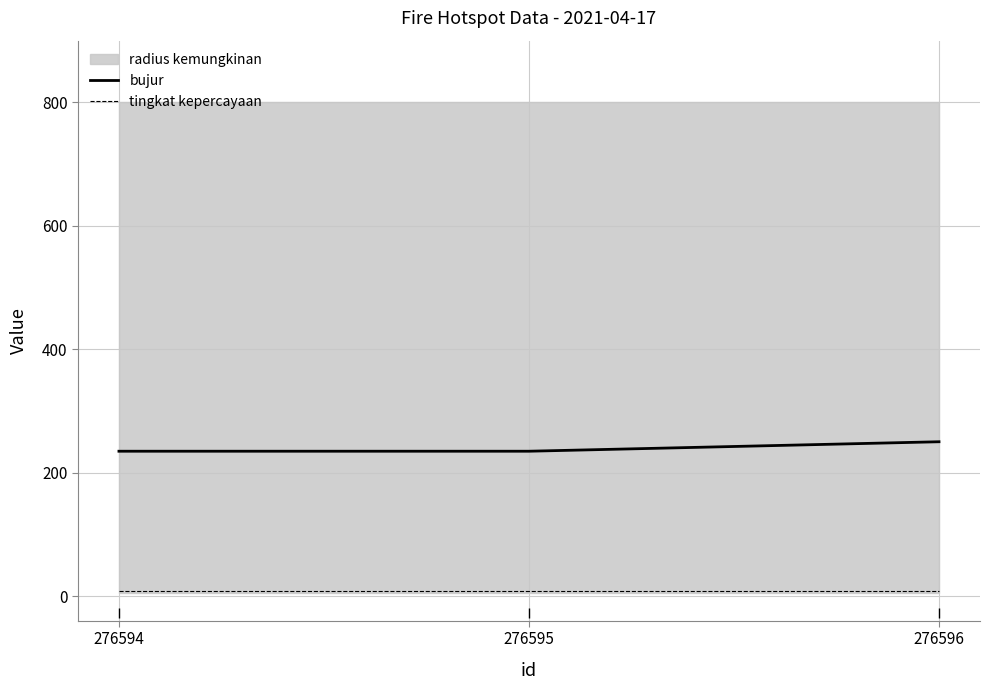

Between 276594 and 276596, which is larger?

276596